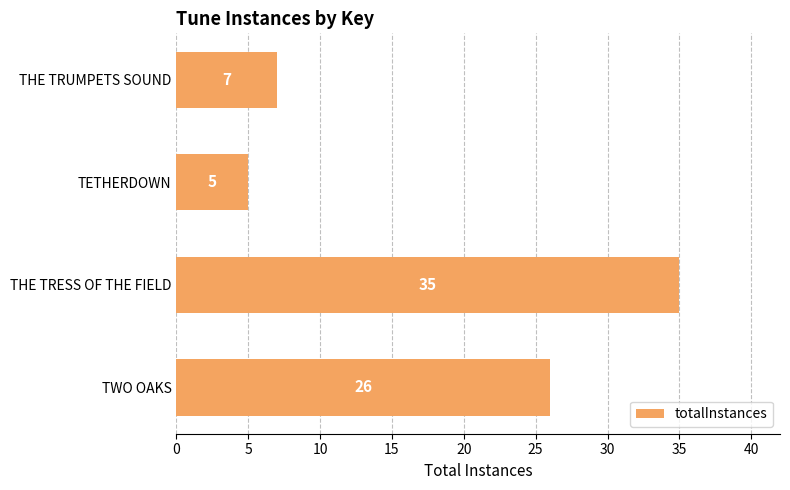

List the labels in order of value, smallest first.

TETHERDOWN, THE TRUMPETS SOUND, TWO OAKS, THE TRESS OF THE FIELD